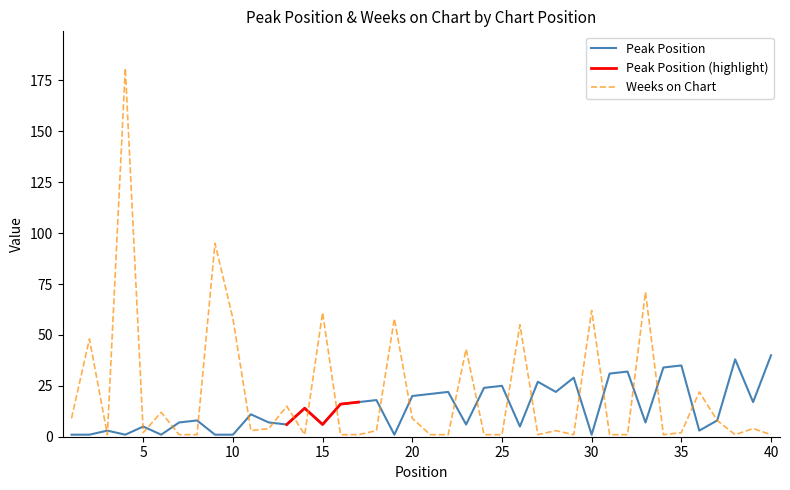

The Peak Position series shows 58 at 34. True or false?

False